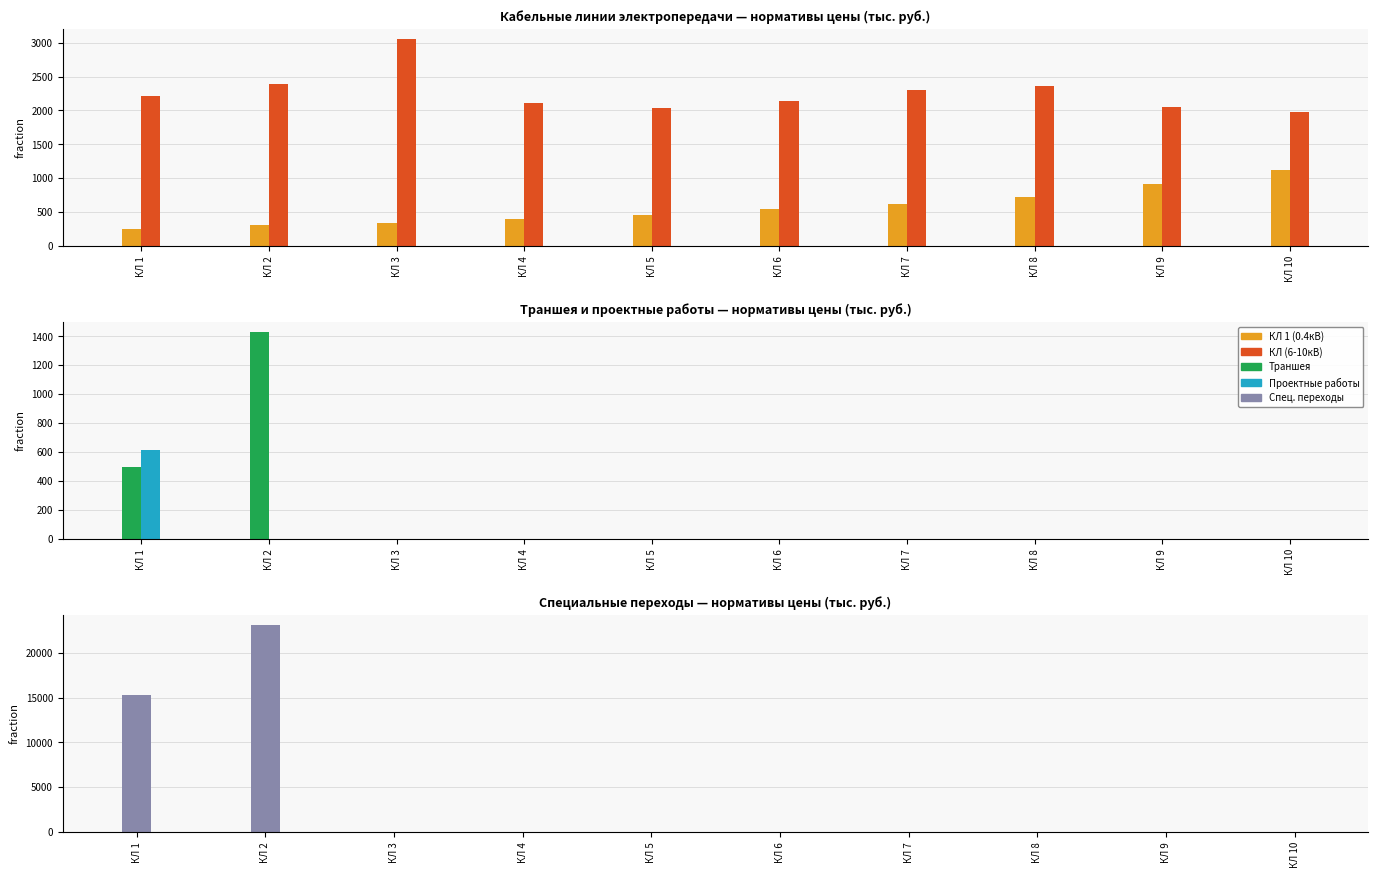

How many data points in Спец. переходы are above 0?

2